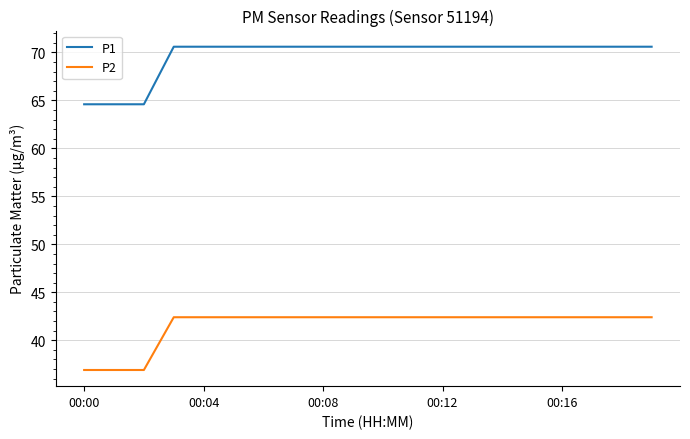

What is the difference between the maximum and minimum values in the P2 series?

5.5